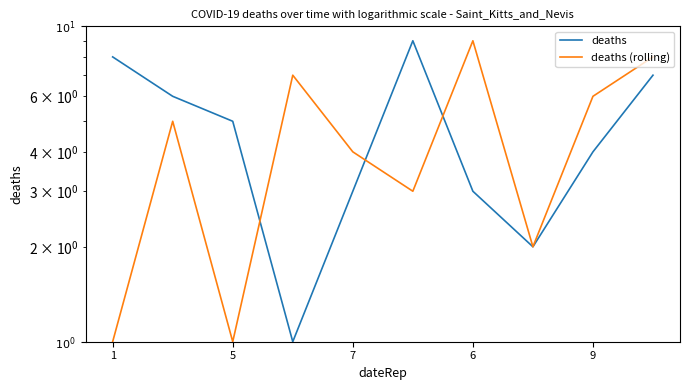

True or false: deaths (rolling) and deaths intersect in this chart.

True